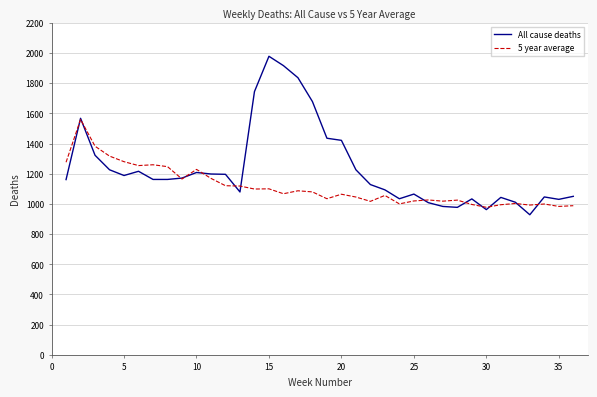

Which series has the largest total across all categories?

All cause deaths